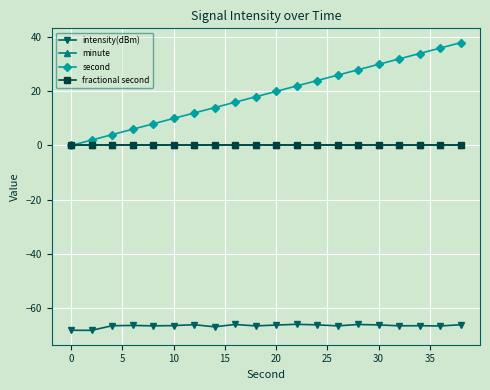

Is this an area chart (filled region under the line)?

No